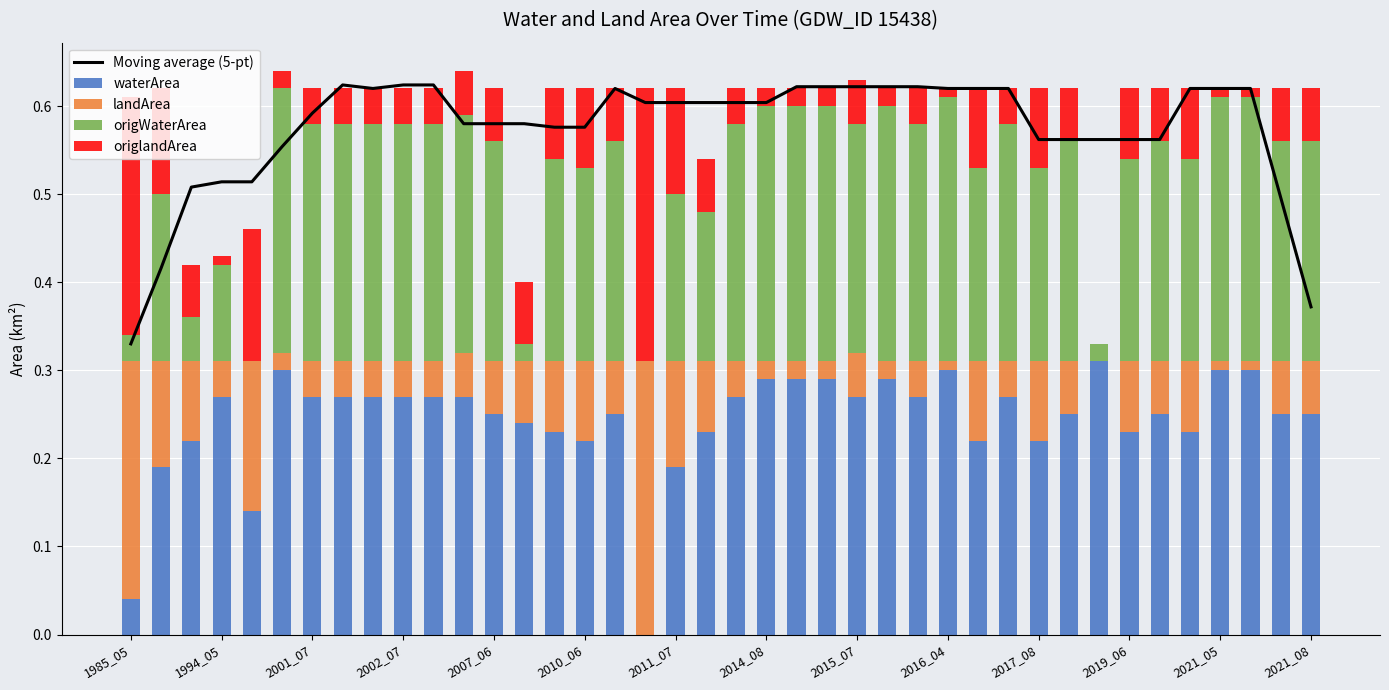

What is the difference between the highest and lowest values at 31?

0.5